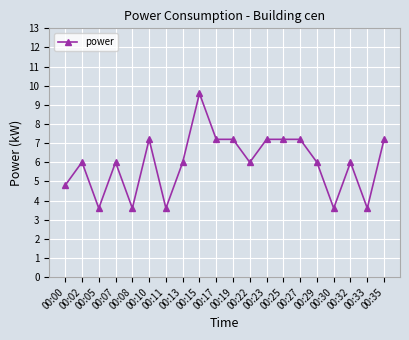

Count the number of data series in this chart.

1